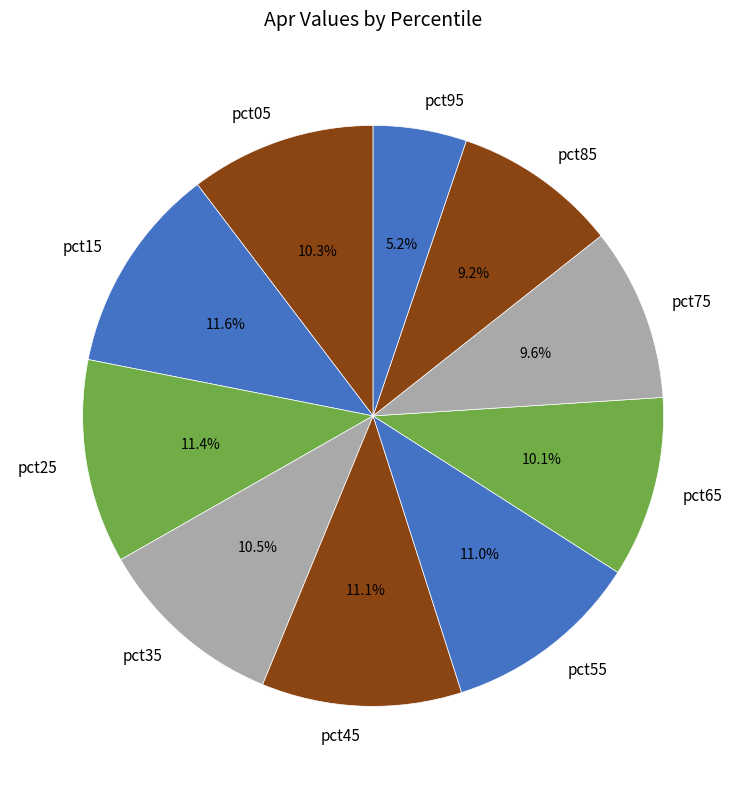

What percentage is the pct15 slice, to the nearest percent?

12%